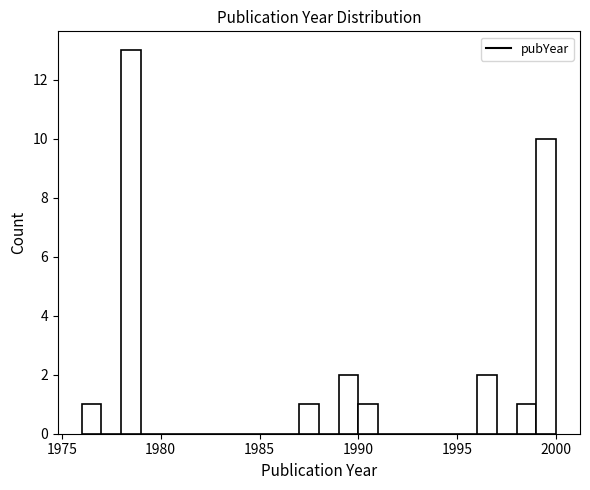

Around what value on the x-axis is the tallest bar? Give the approximate position of its centre, as read against the axis.

1978.5